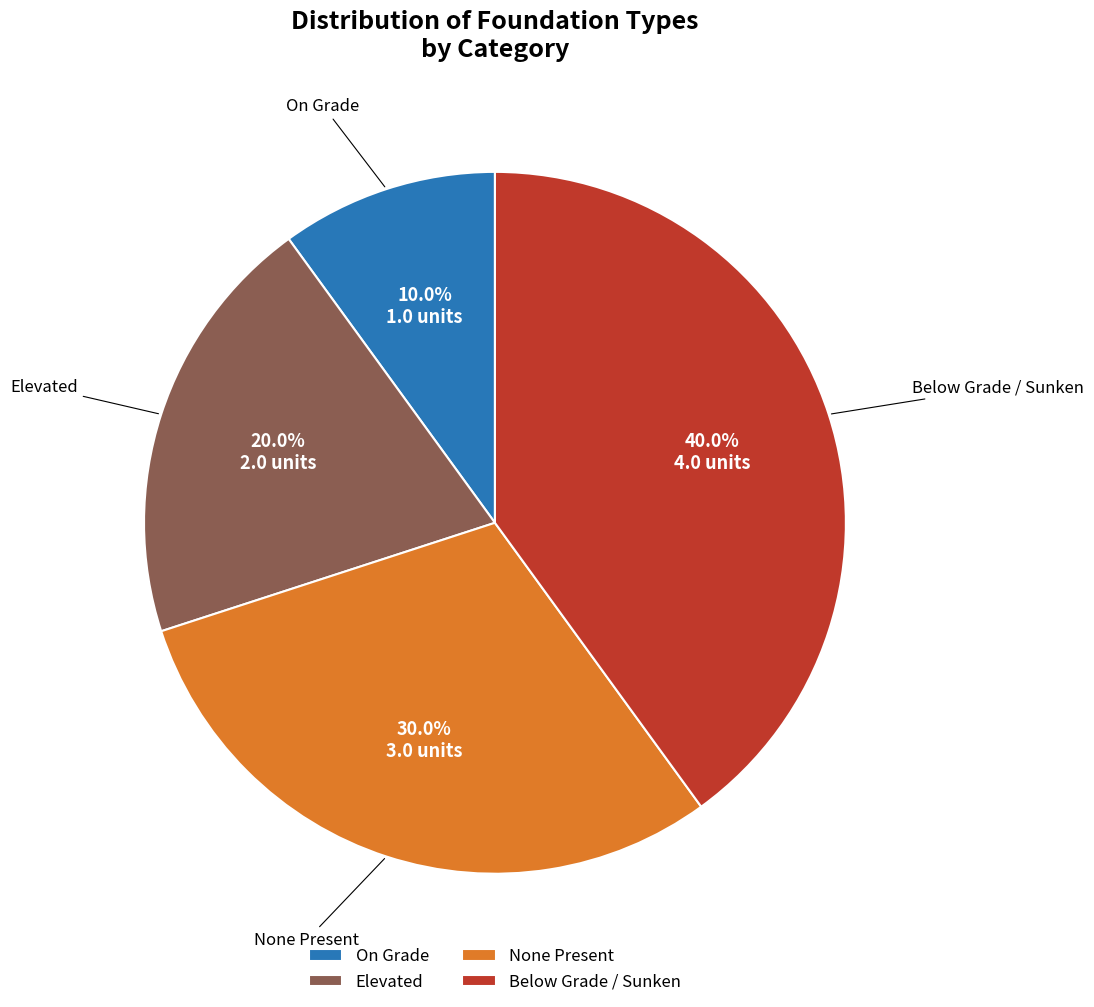

How many slices are in this pie chart?

4